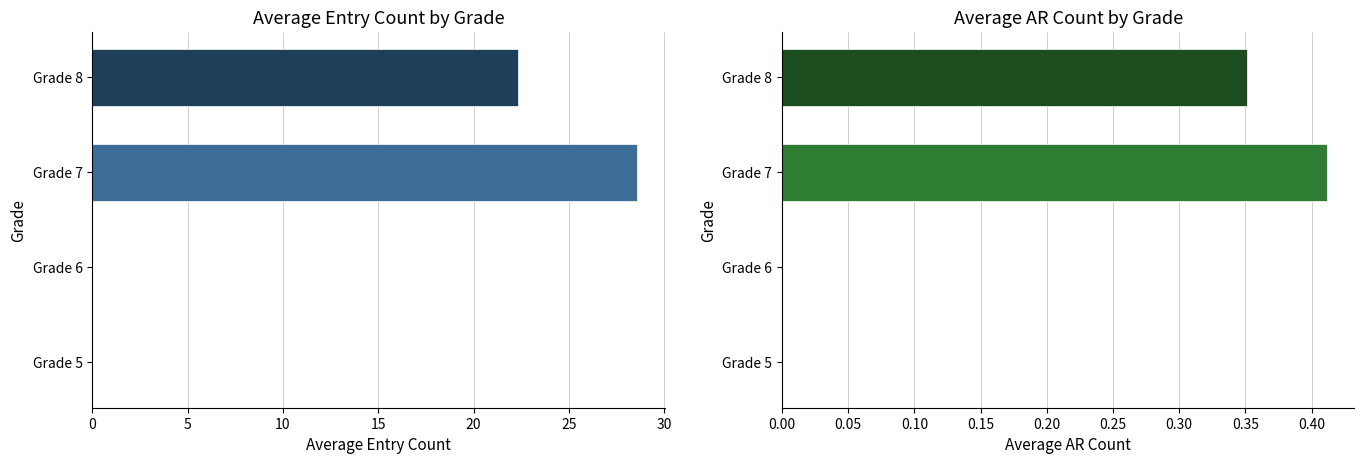

Which series changed the most between Grade 6 and Grade 8?

Avg Entry Count